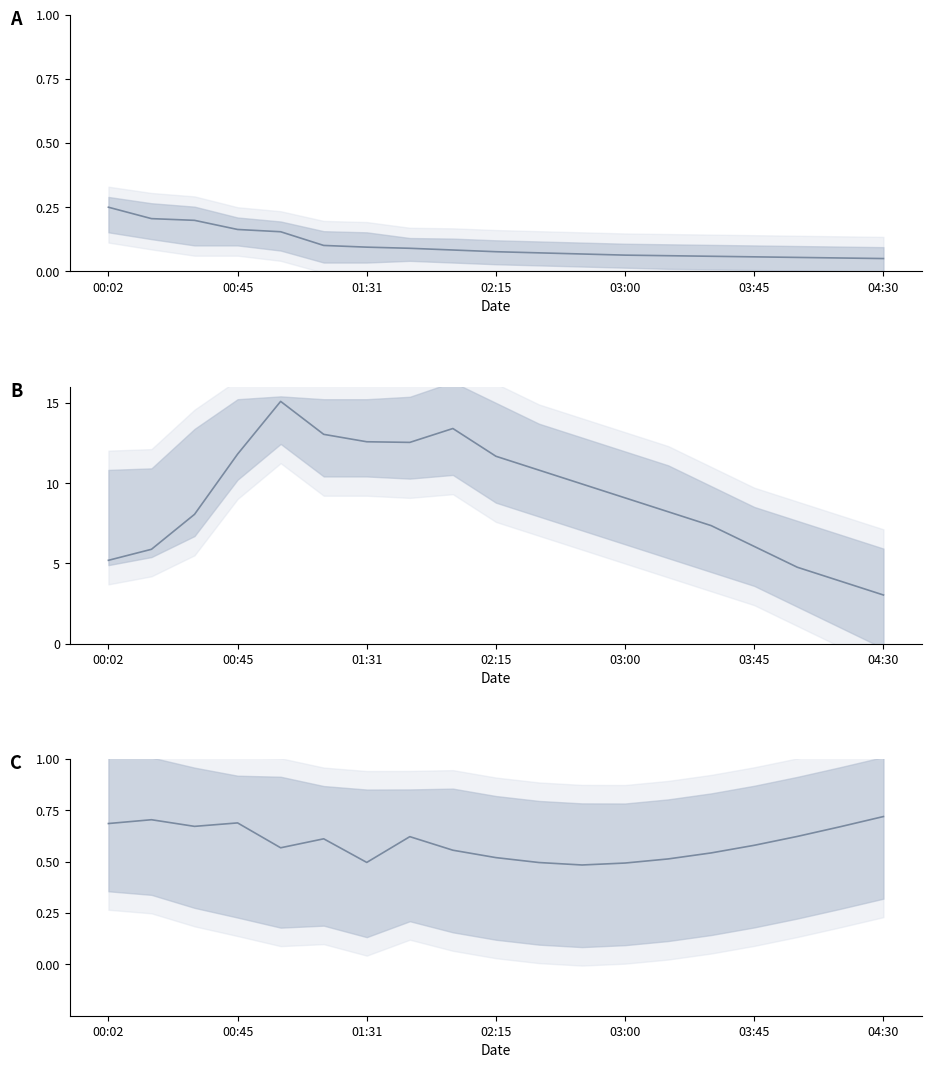

Which series has the widest spread of values?

pressure